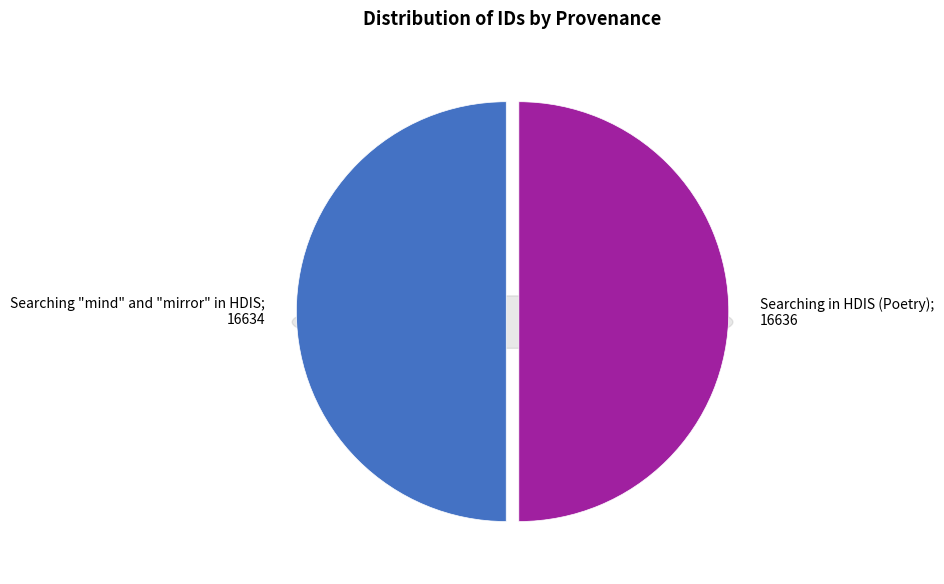

Is it true that Searching "mind" and "mirror" in HDIS is 55% of the pie?

False